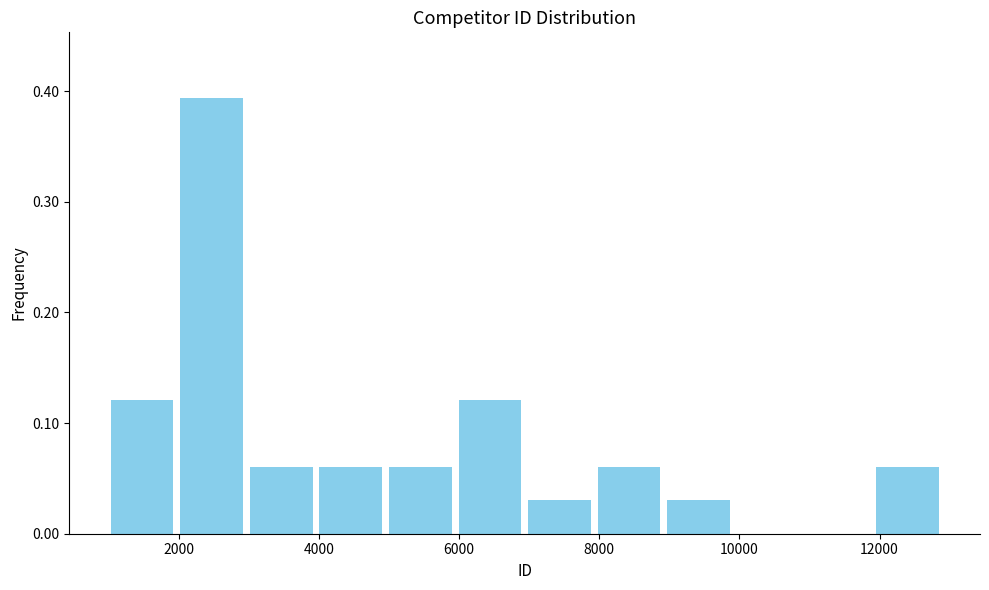

Reading left to right, transcribe this chart: for each bar, give the range it covers on the x-axis and its height. Neither the bar edges nor the heights are printed on the chart, so give them approximately, as read against the axes.

1000 to 2000: 0.12
2000 to 3000: 0.39
3000 to 4000: 0.06
4000 to 5000: 0.06
5000 to 6000: 0.06
6000 to 7000: 0.12
7000 to 8000: 0.03
8000 to 9000: 0.06
9000 to 10000: 0.03
10000 to 11000: 0
11000 to 11800: 0
11800 to 12800: 0.06